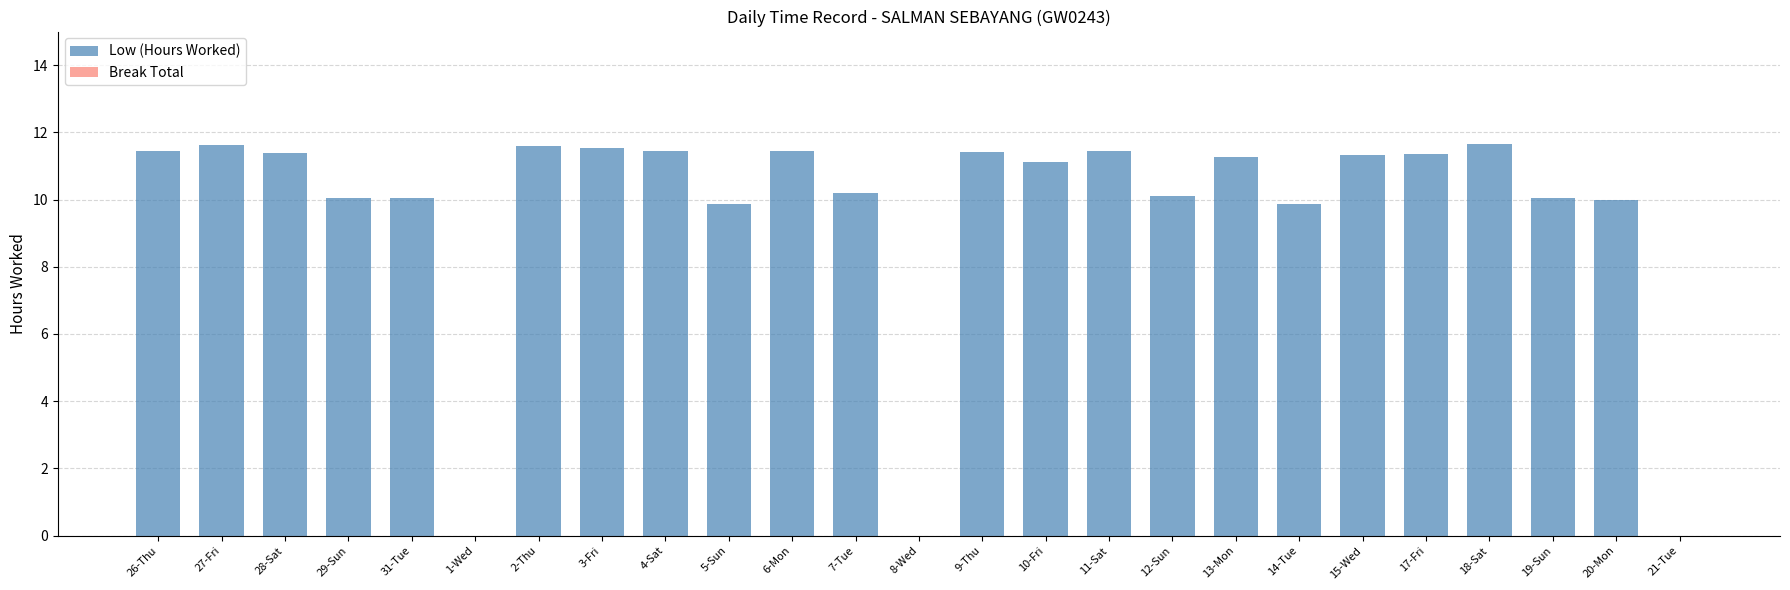

True or false: the data shows 18.1 at 11-Sat.

False